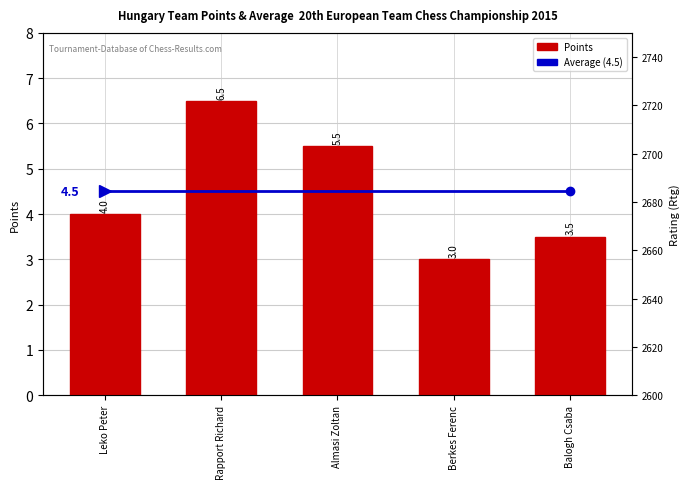

What is the difference between the maximum and minimum values in the Points series?

3.5